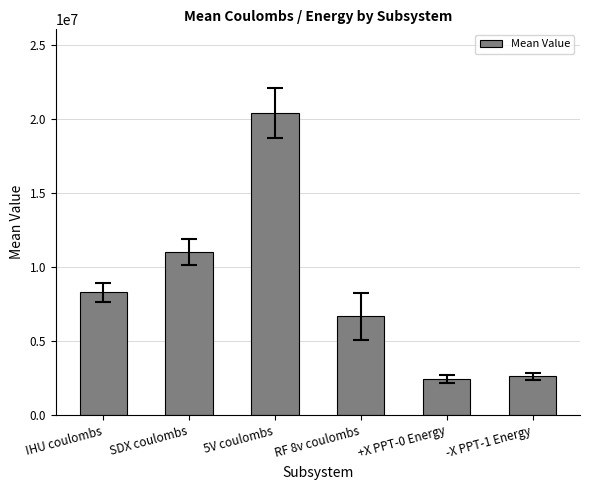

The value at RF 8v coulombs is 6657786.3. True or false?

True